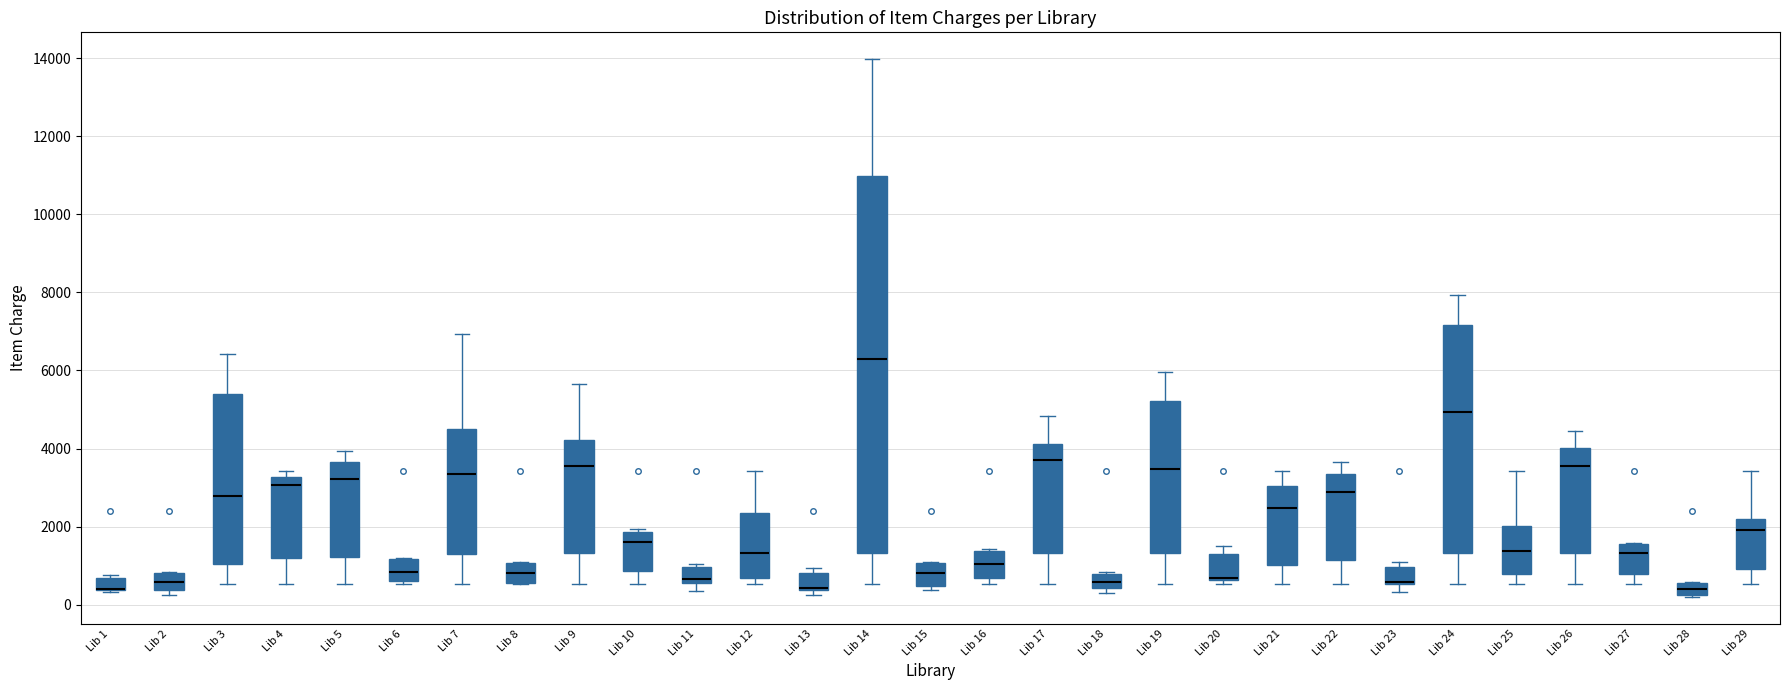

Comparing the boxes themselves (not the whiskers), which one is the tallest?

Lib 14